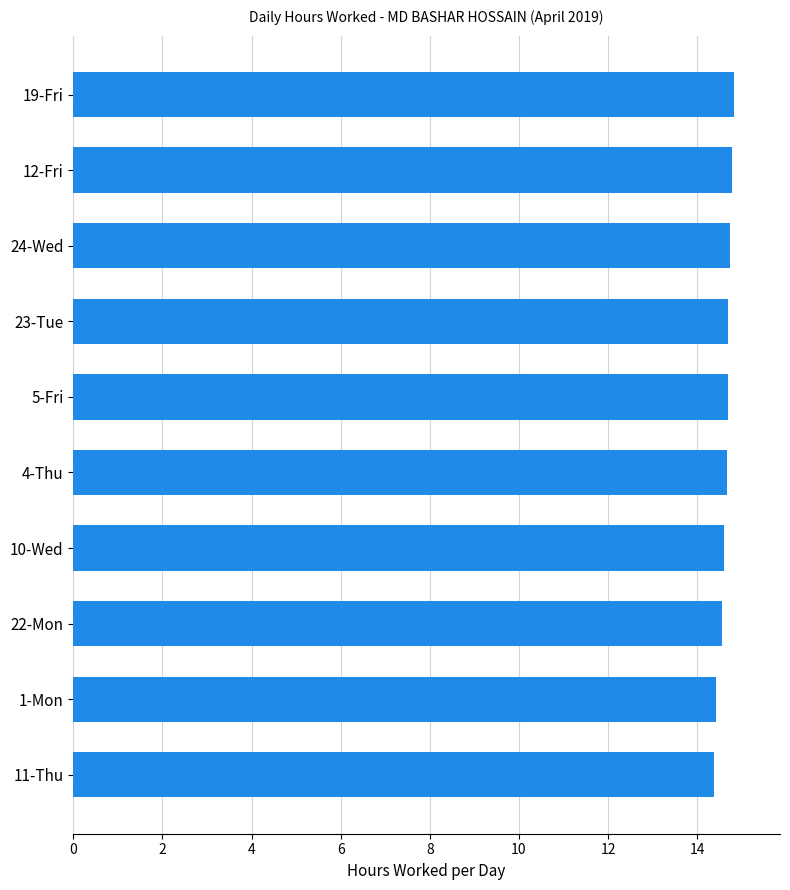

What is the difference between the maximum and second lowest values?

0.4